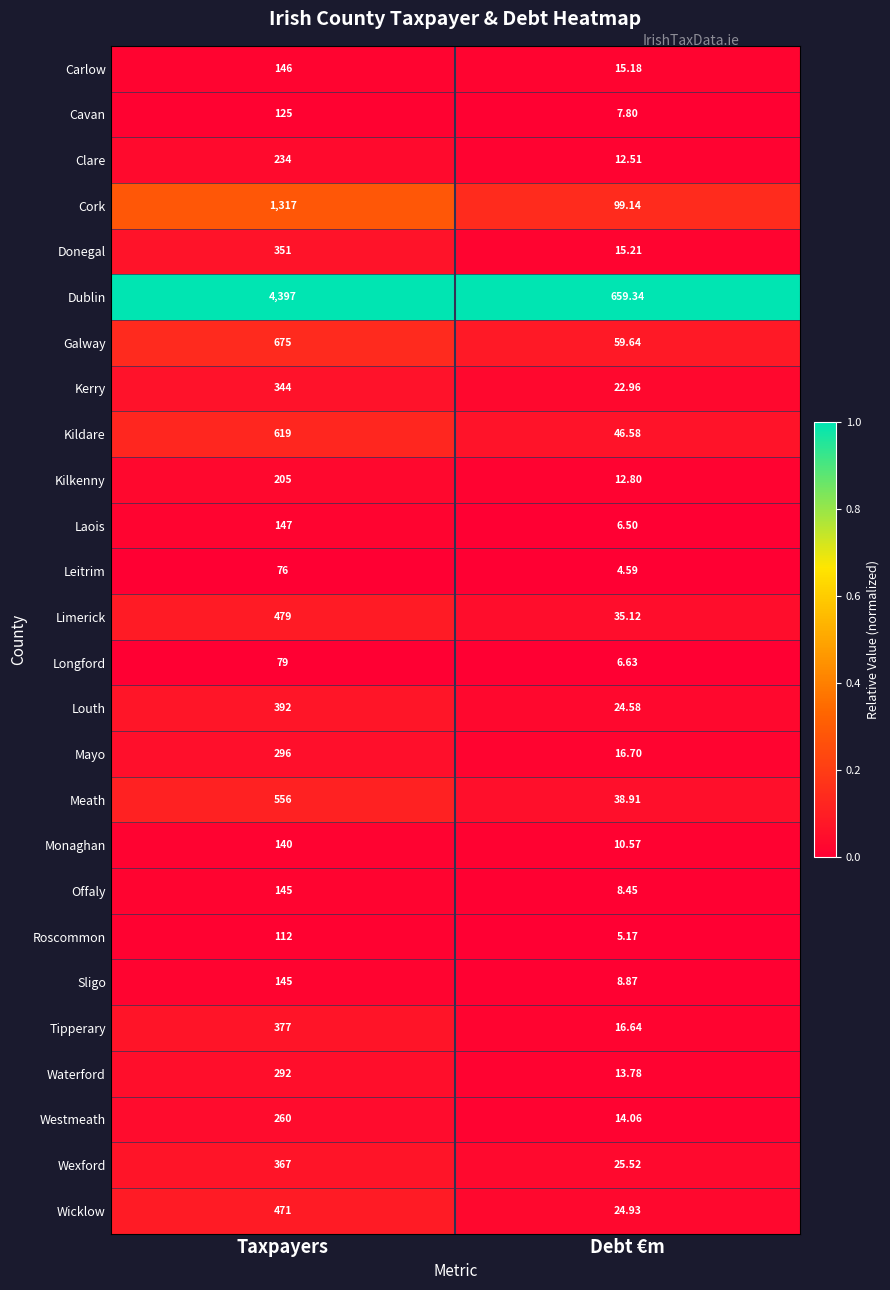

Where is Westmeath nearest to the value 137?

Debt €m